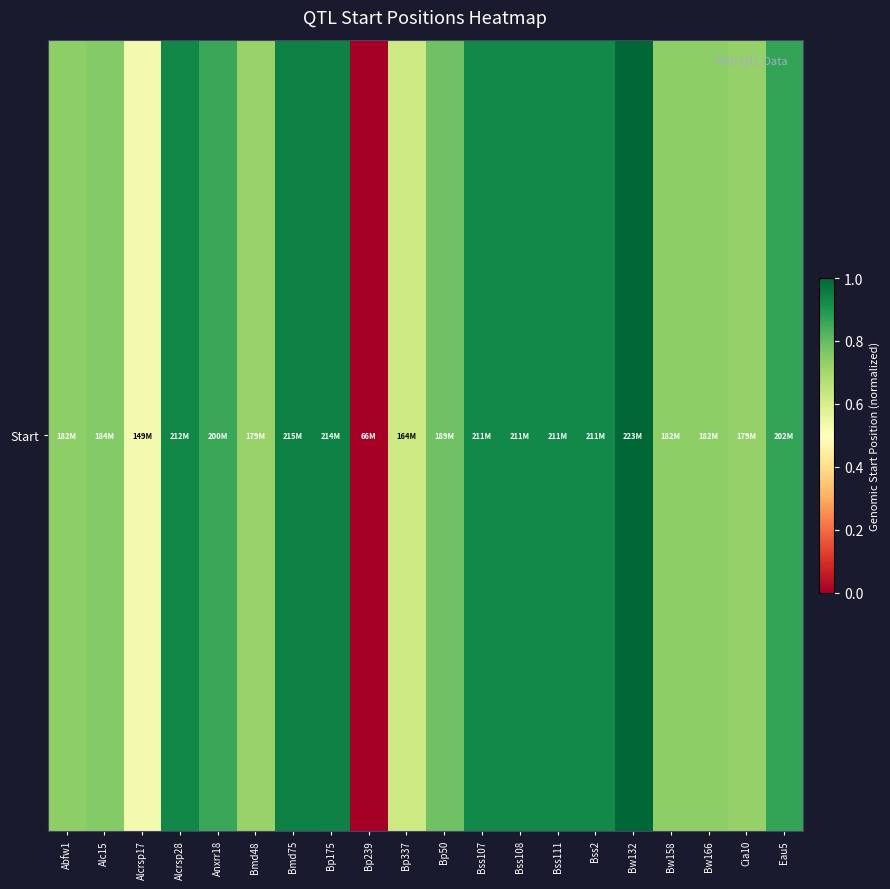

What is the change in value from Bp175 to Bw132?

+0.1